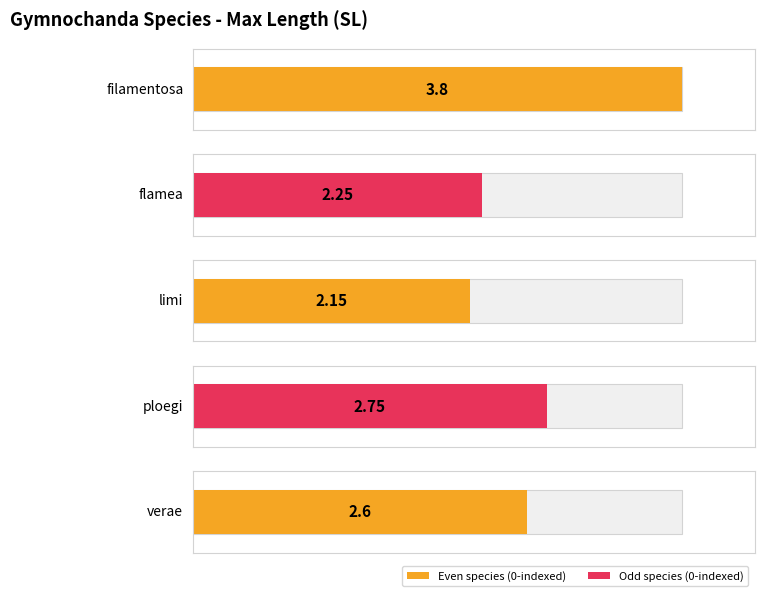

Reading right to left, list all the values displayed in this chart.

verae=2.6	ploegi=2.8	limi=2.1	flamea=2.2	filamentosa=3.8